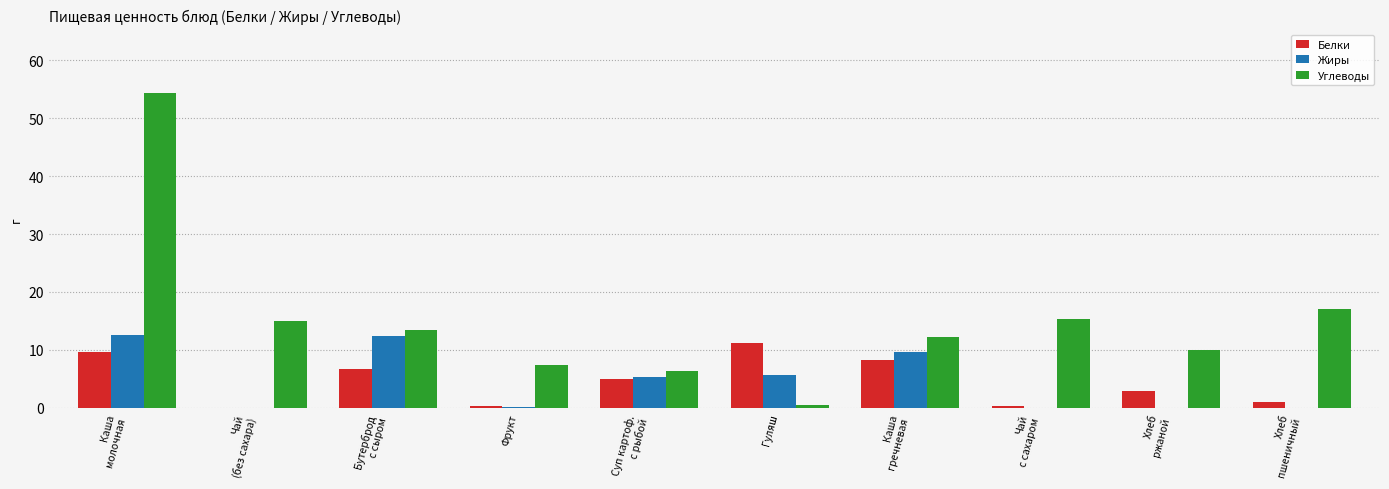

What is the sum of all Углеводы values?

151.8